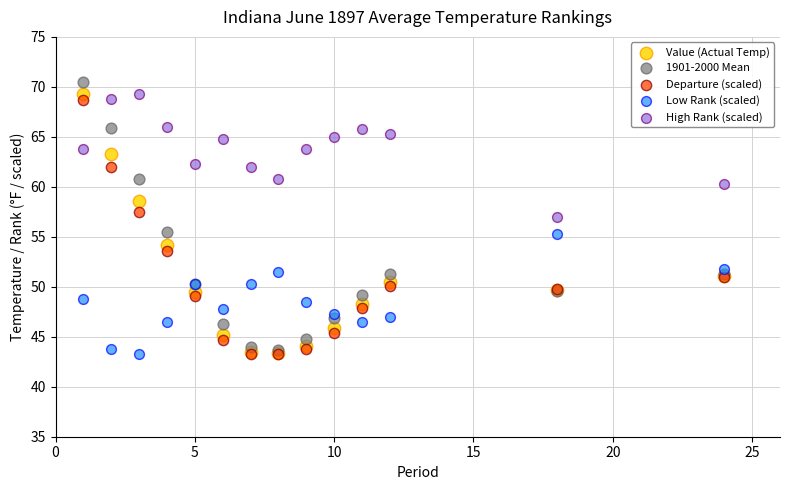

Which series has the largest Y range (max minus min)?

1901-2000 Mean